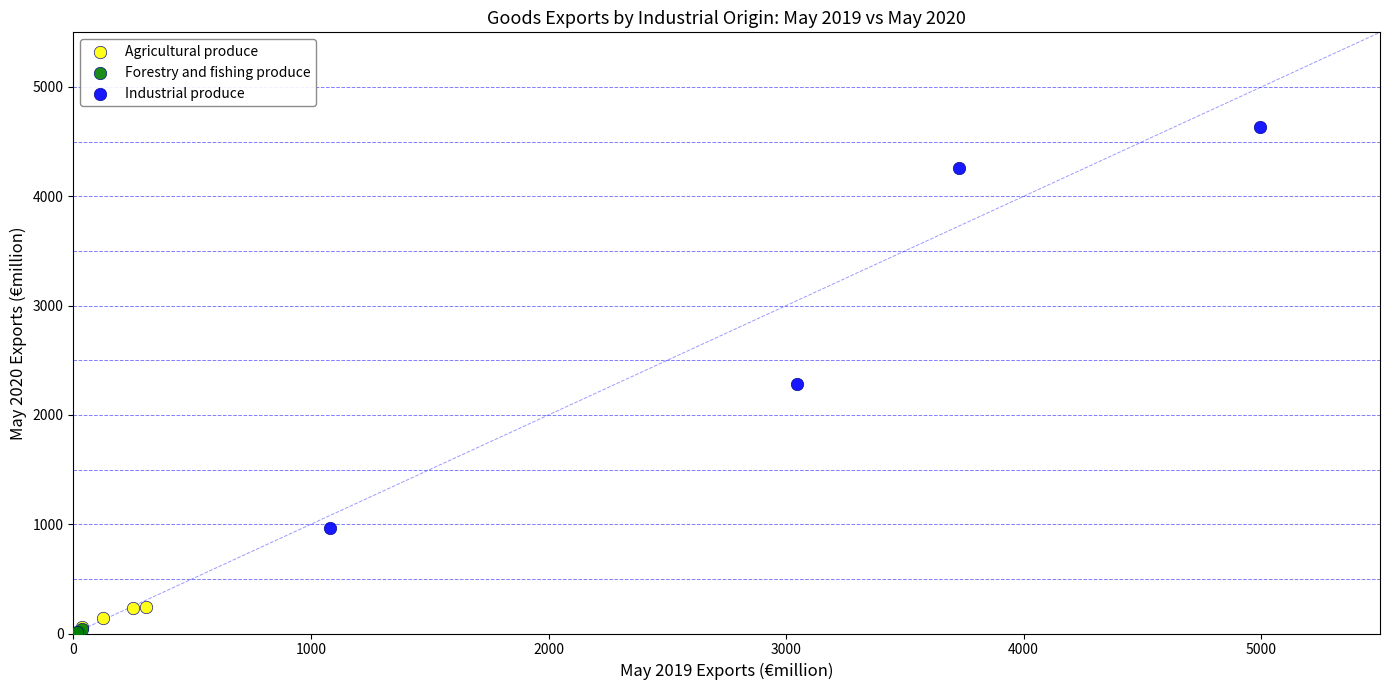

Which series reaches the maximum Y coordinate?

Industrial produce